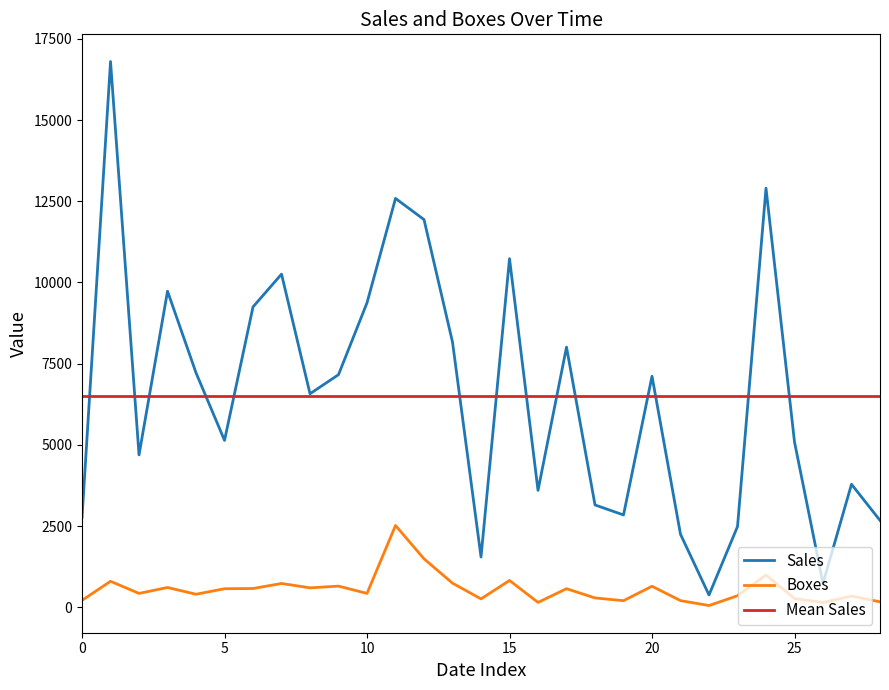

The value of Sales at 2023-07-11 is 9247. True or false?

True